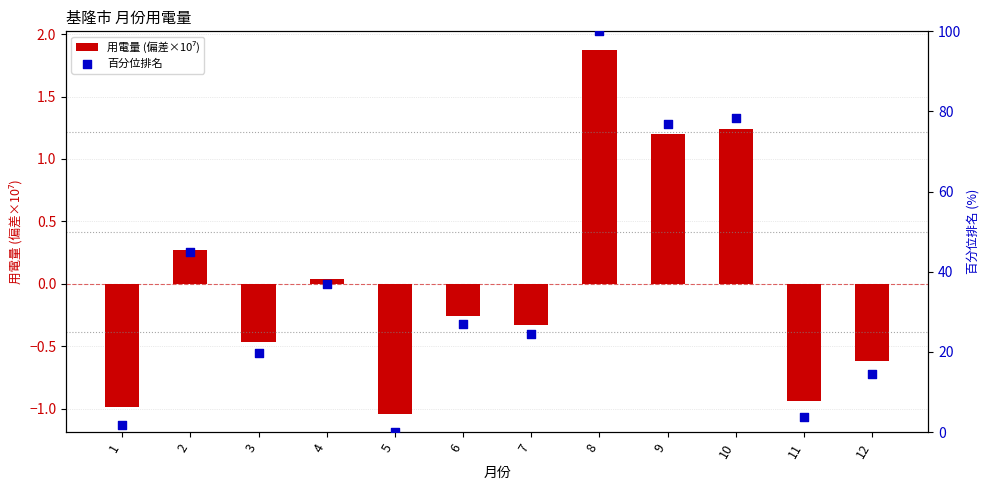

Which series contains the lowest Y value?

用電量 (偏差×10⁷)